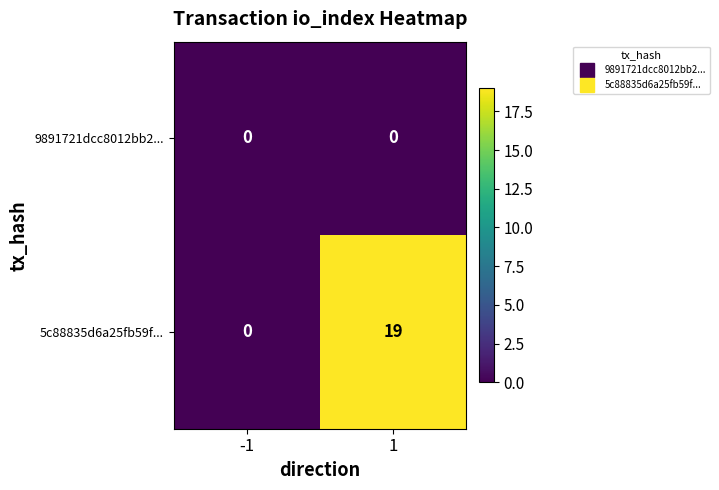

At which category does the chart reach its peak across all series?

1